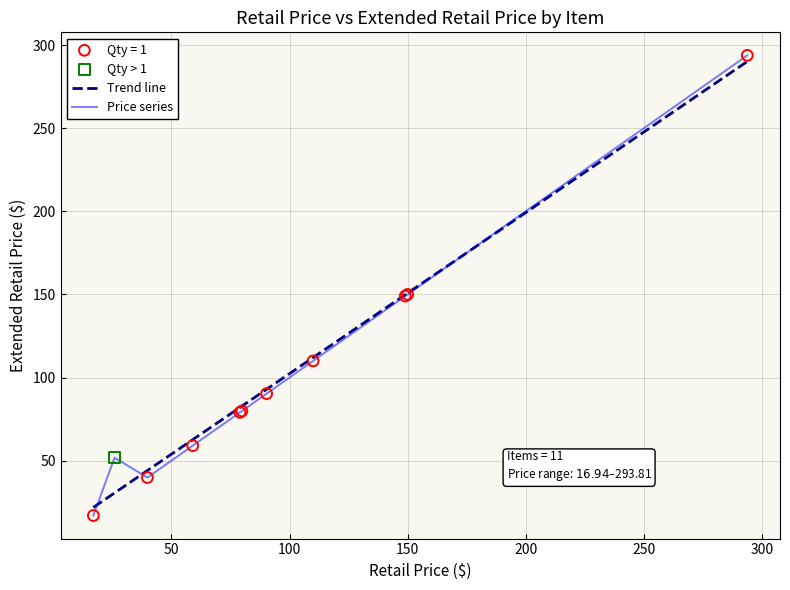

Which series has the widest spread of values?

Price series